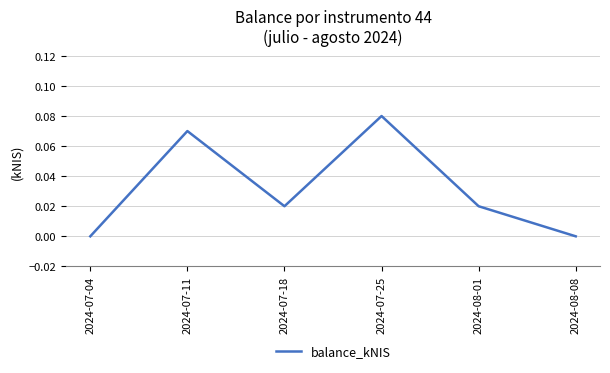

How many interior local peaks (higher than both neighbors) does the data have?

2